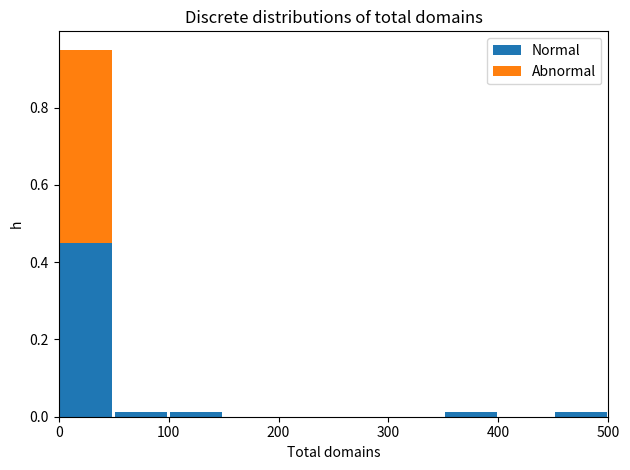

What is the total height of the stacked bar covering 0 to 50 on the x-axis? The values are not printed on the chart, so give them approximately, as read against the axis.

0.96